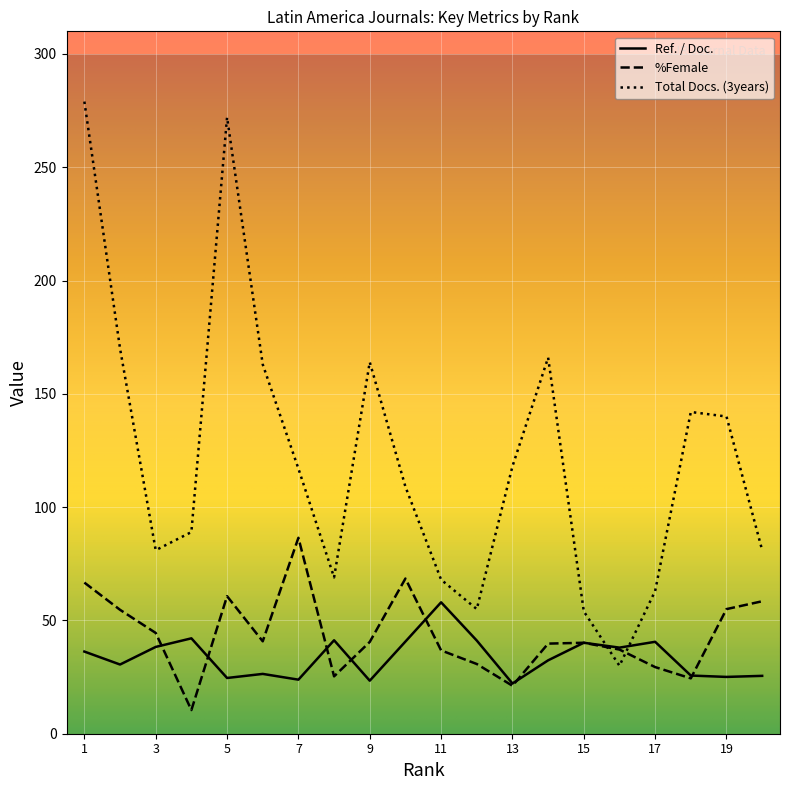

True or false: Ref. / Doc. and Total Docs. (3years) cross at least once.

True